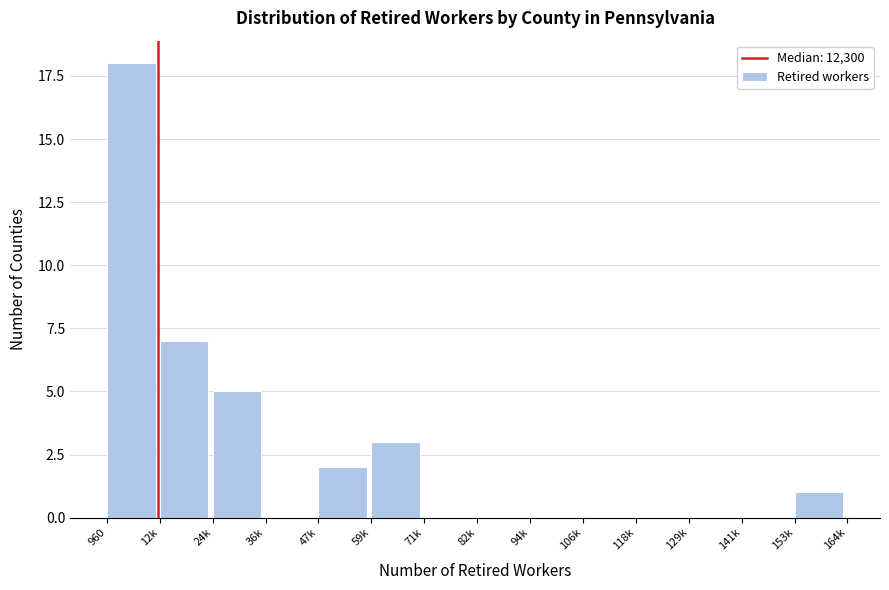

Reading left to right, list all the values displayed in this chart.

960=18	12k=7	24k=5	36k=0	47k=2	59k=3	71k=0	82k=0	94k=0	106k=0	118k=0	129k=0	141k=0	153k=1